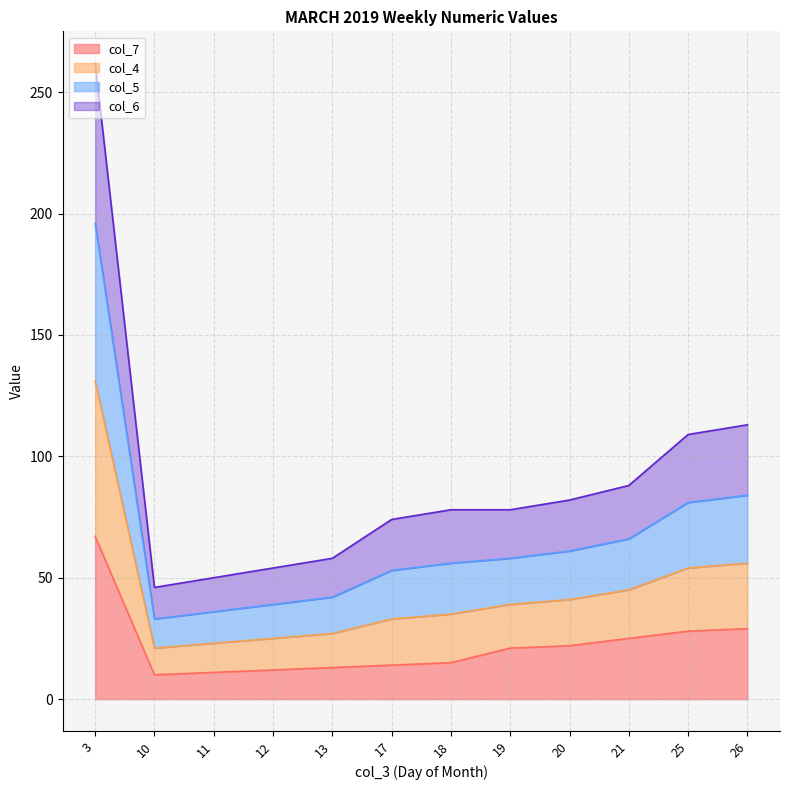

At how many categories does at least one series exceed 99?

3